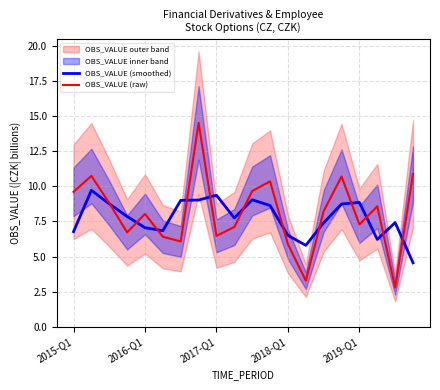

Is it true that OBS_VALUE (raw) equals 16.8 at 2015-Q1?

False